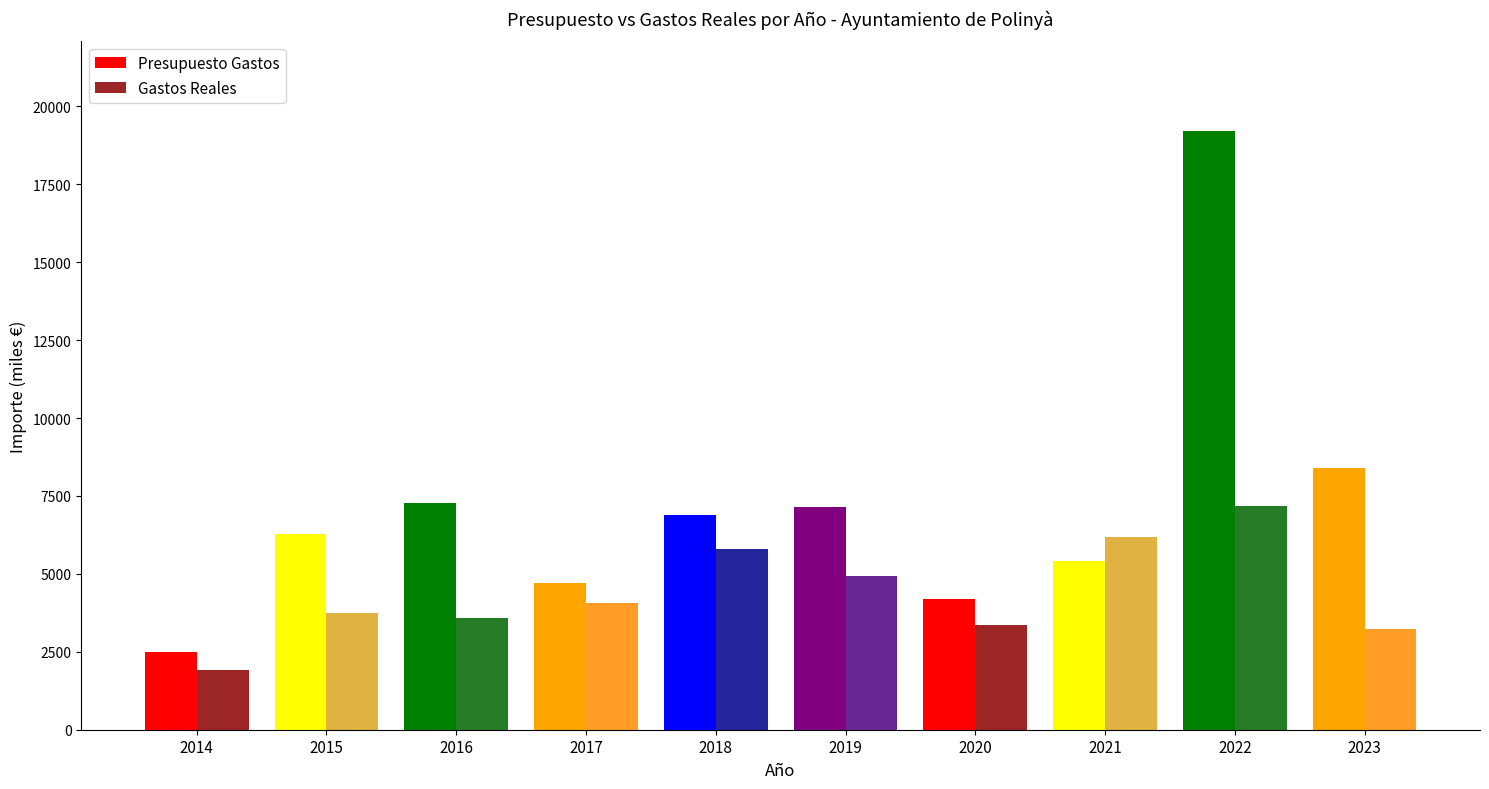

Are the bars horizontal?

No